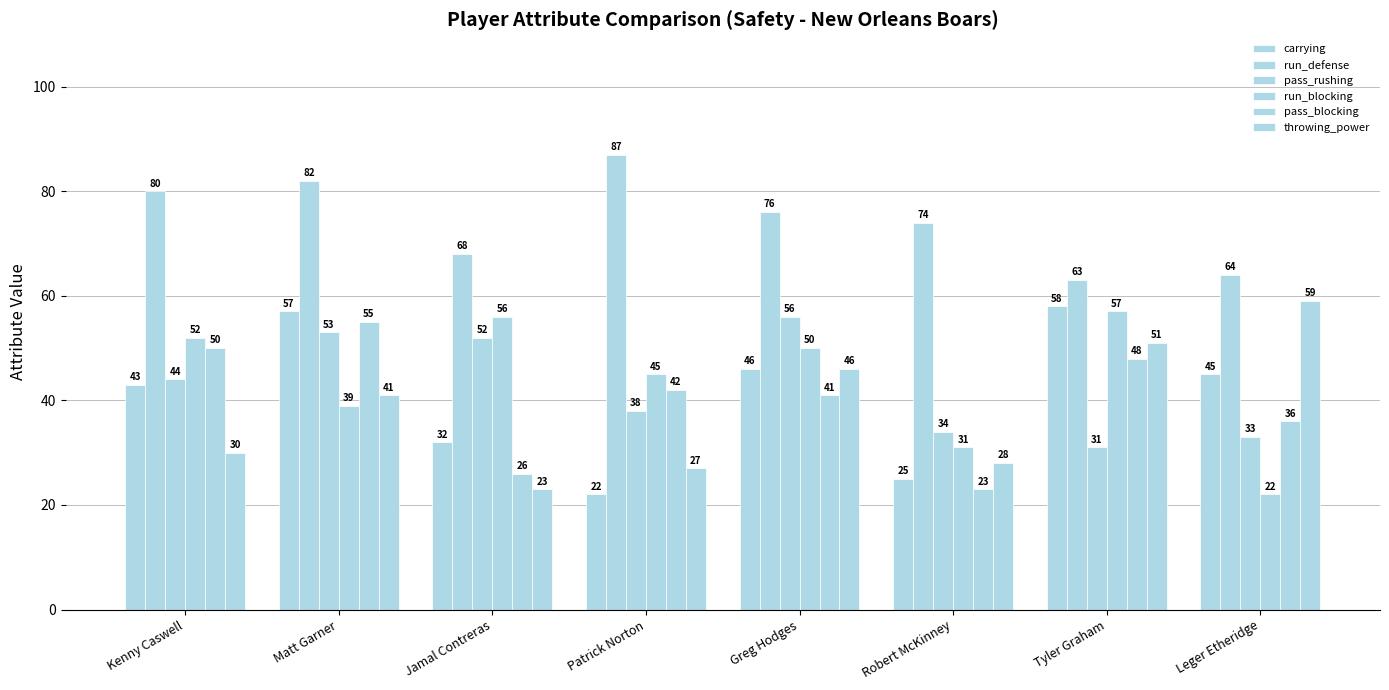

How many data points in pass_blocking are less than 42?

4